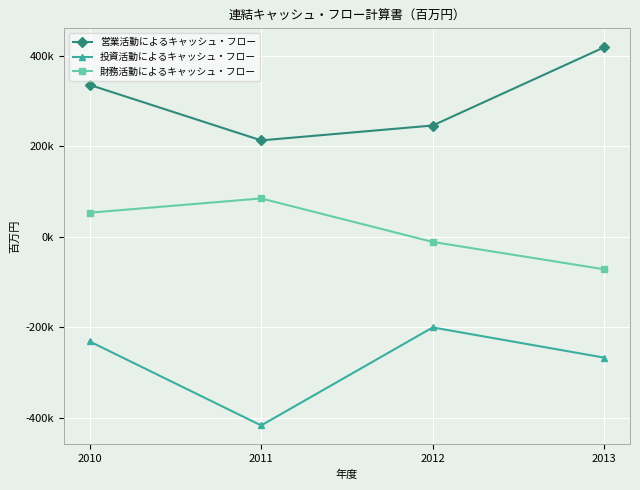

What are all the series names shown in the legend?

営業活動によるキャッシュ・フロー, 投資活動によるキャッシュ・フロー, 財務活動によるキャッシュ・フロー